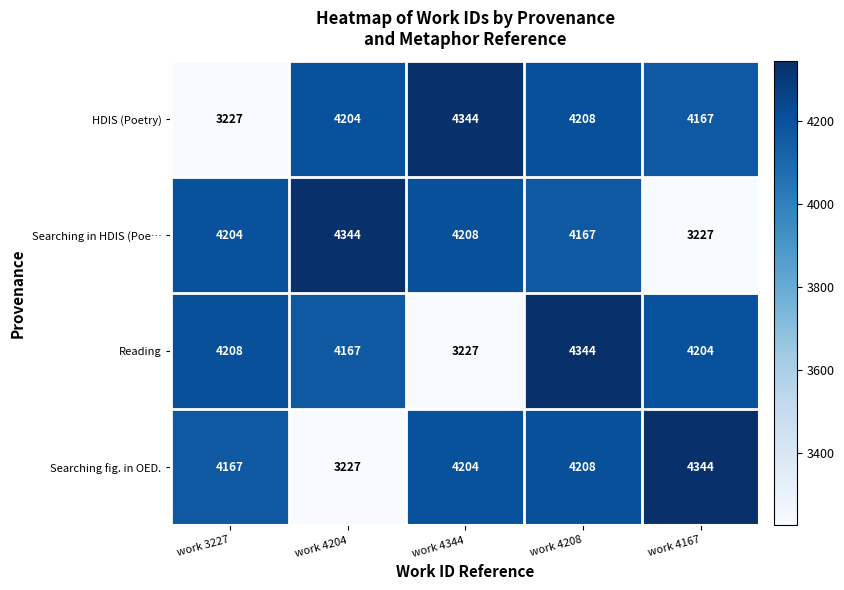

At how many categories does at least one series exceed 3389?

5